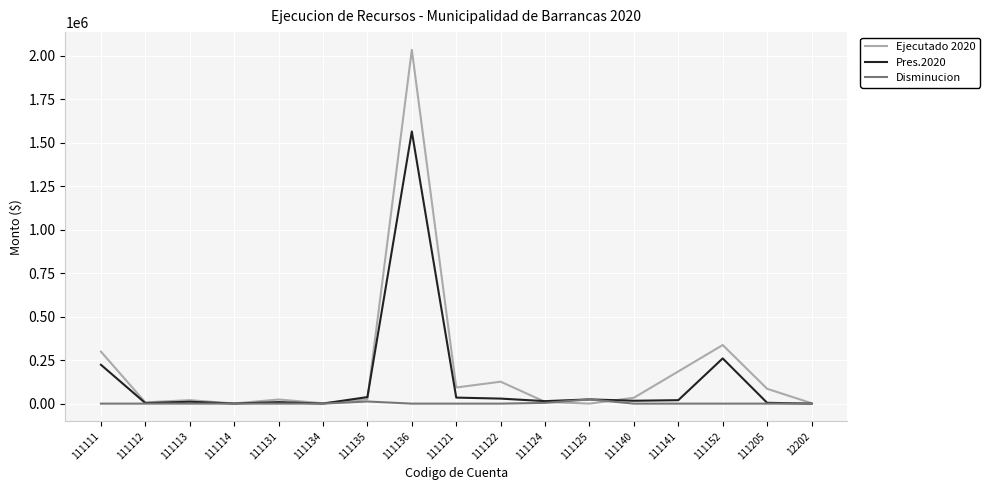

List the series in order of their peak value, highest first.

Ejecutado 2020, Pres.2020, Disminucion